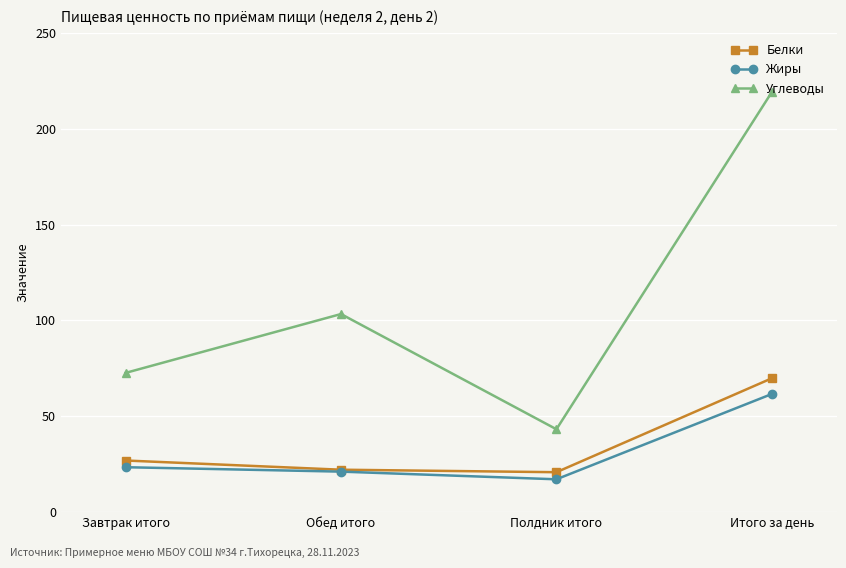

What is the label of the 2nd point from the left?

Обед итого